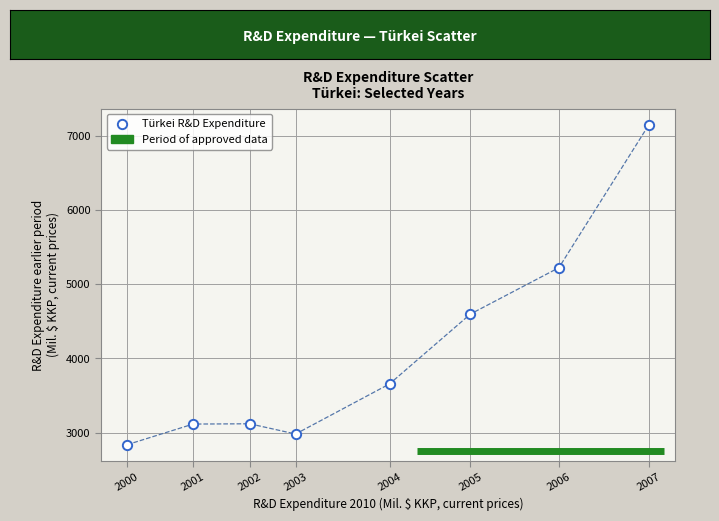

What Y value in the scatter plot is closest to 4991?

5221.3